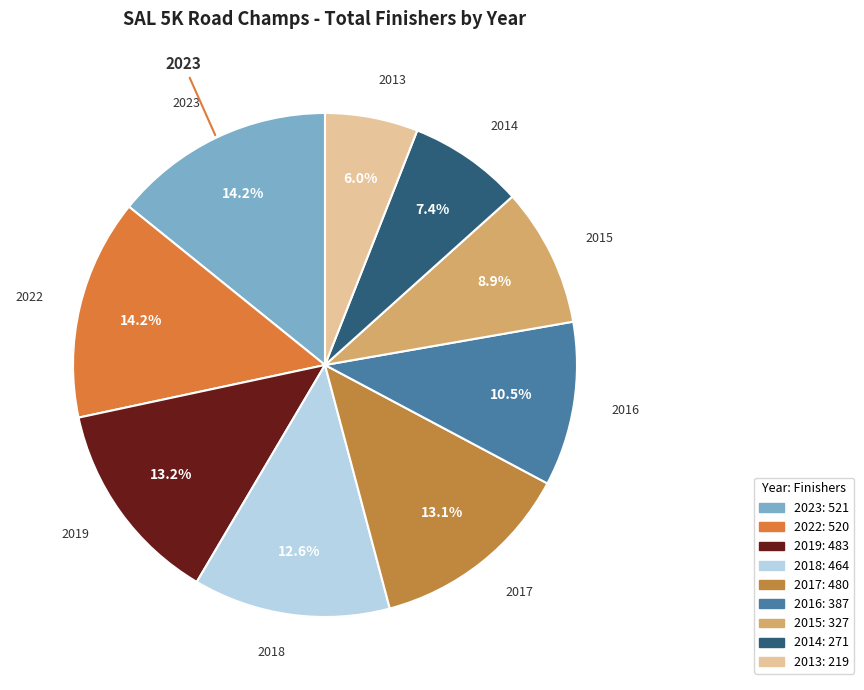

Which slice is the smallest?

2013